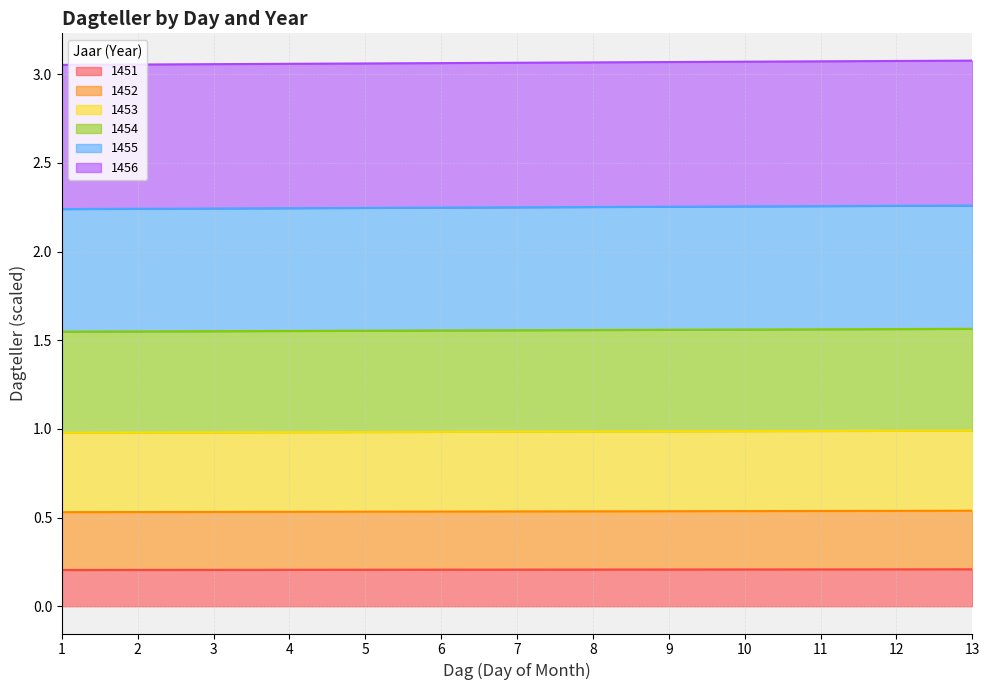

How many lines are shown in the chart?

6